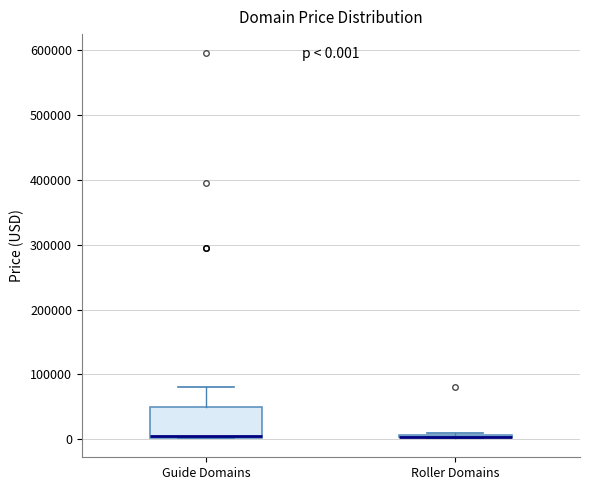

Comparing the boxes themselves (not the whiskers), which one is the tallest?

Guide Domains